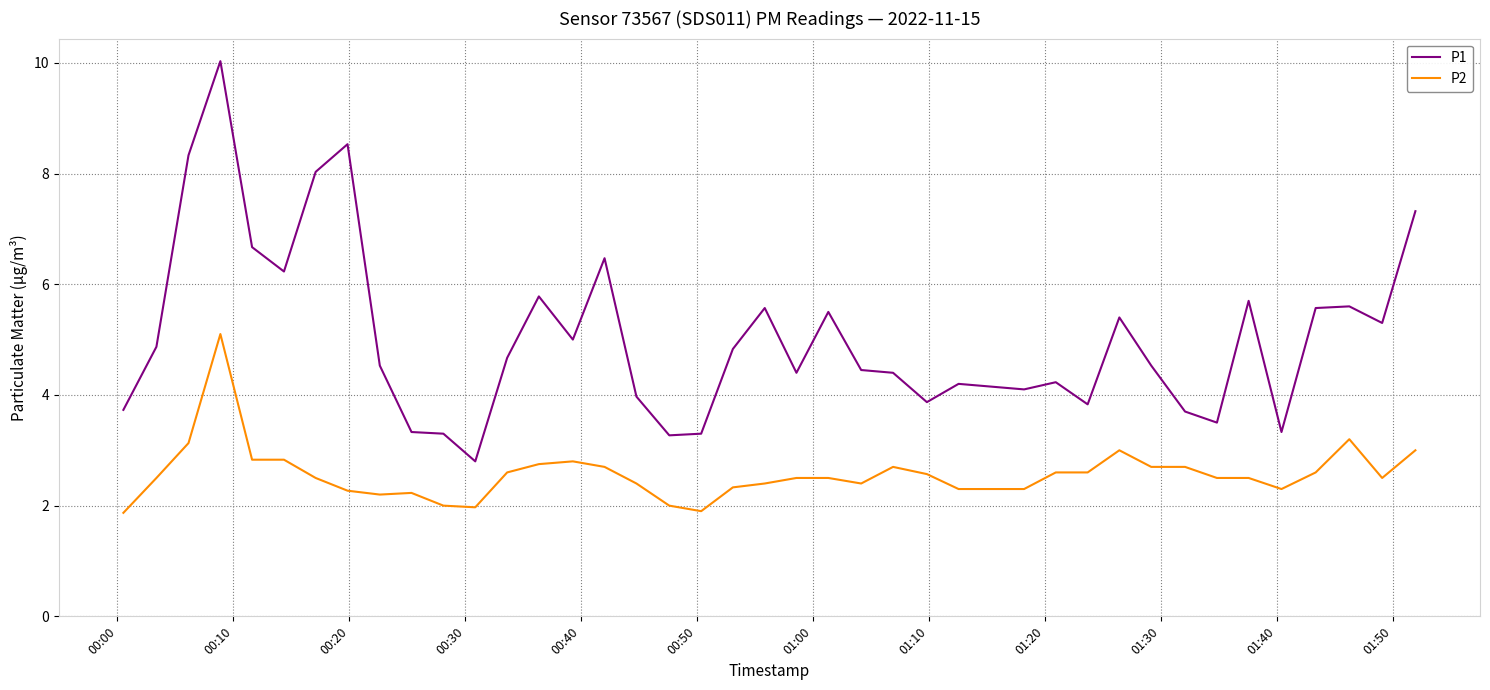

True or false: P1 and P2 cross at least once.

False